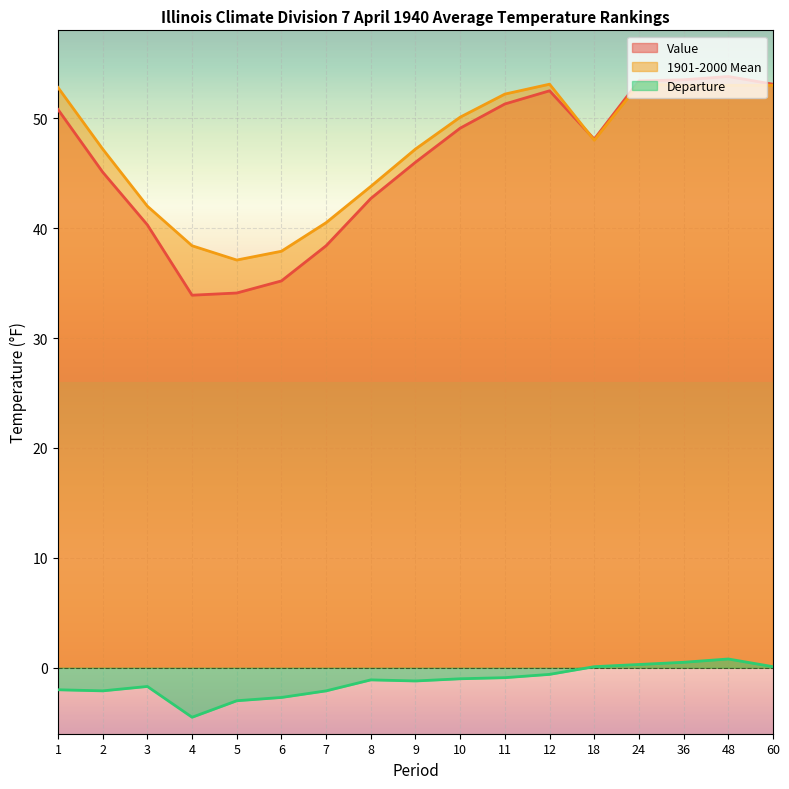

How many interior local valleys does the Value series have?

2